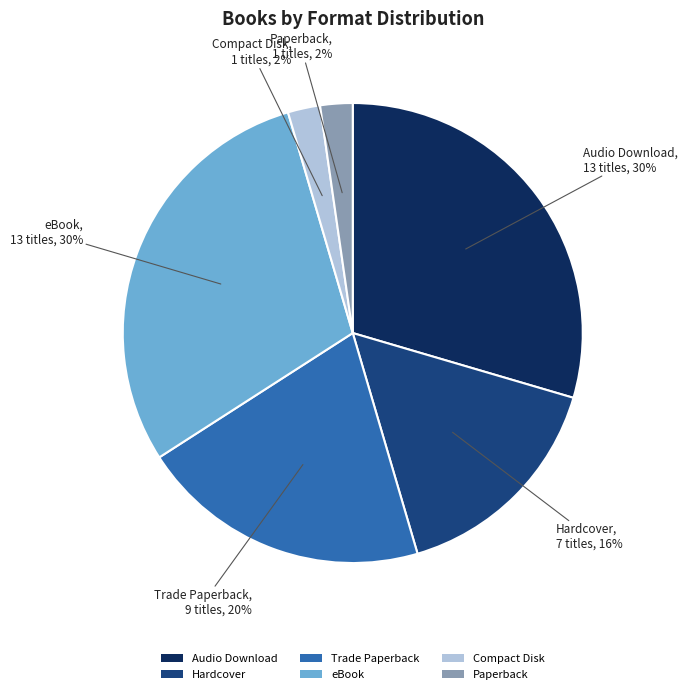

Combined, do Audio Download and Hardcover account for over 50%?

No